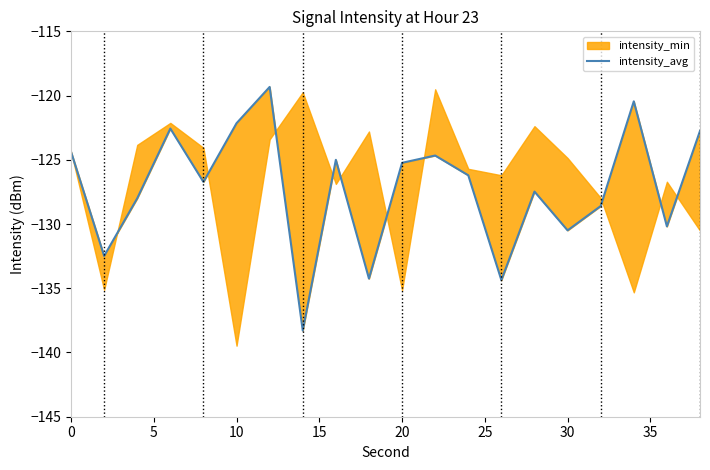

How many lines are shown in the chart?

1